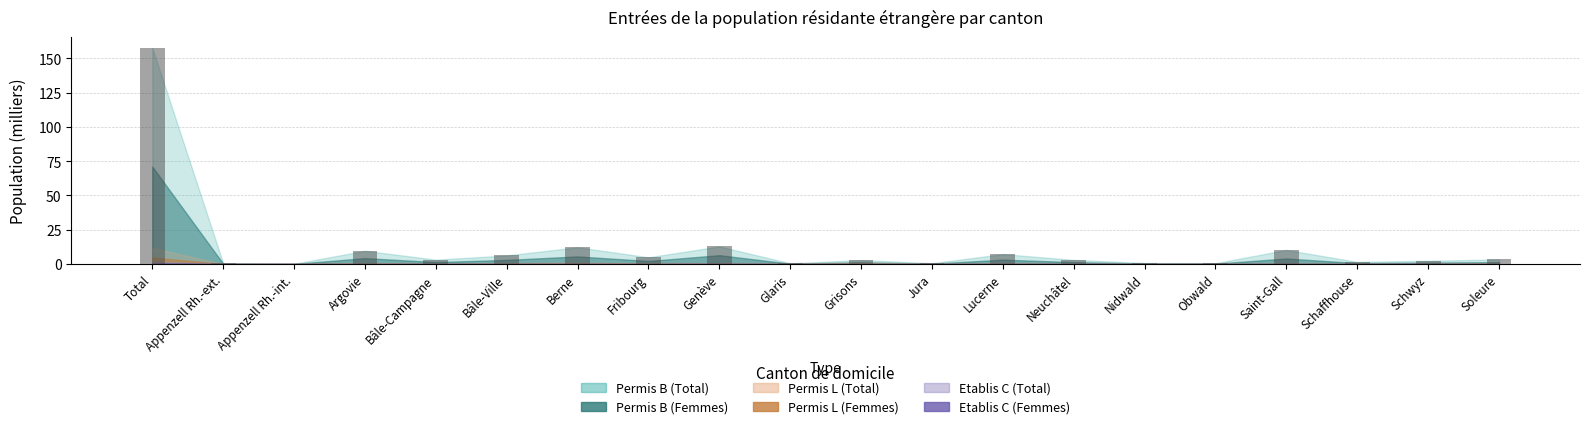

What is the sum of the values at Lucerne and Berne?

19.4